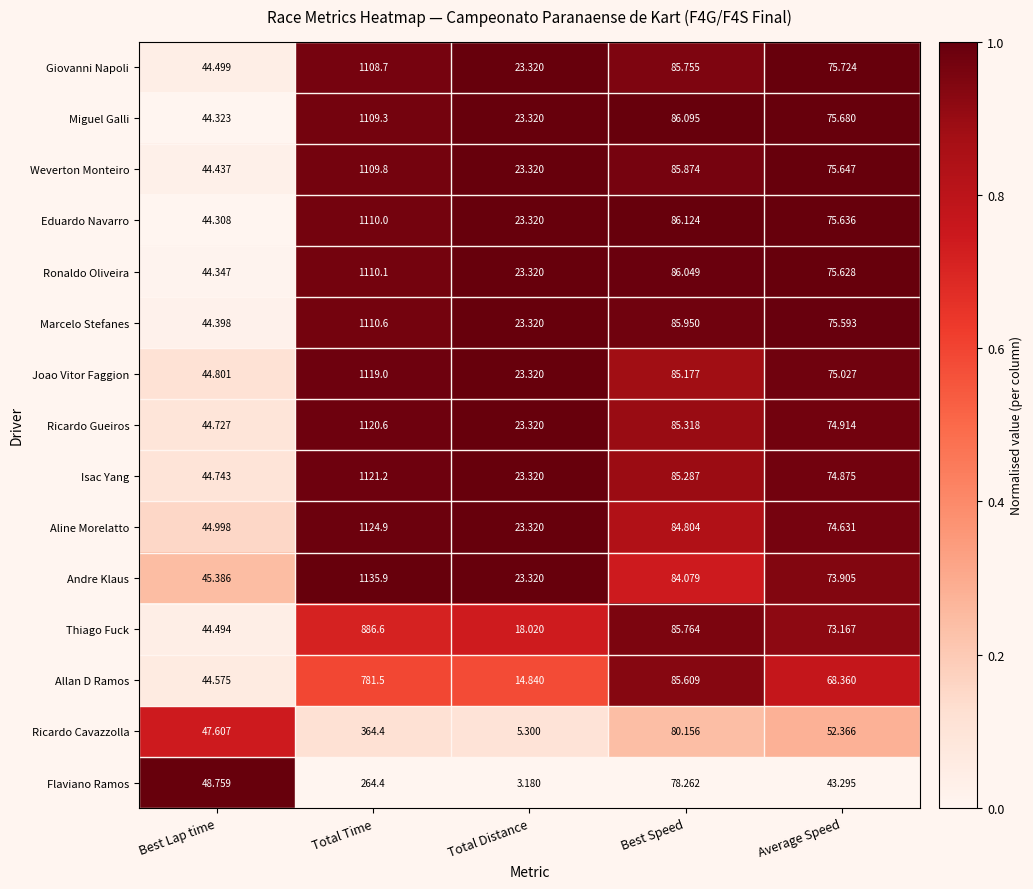

At which category is the sum across all series the highest?

Total Time